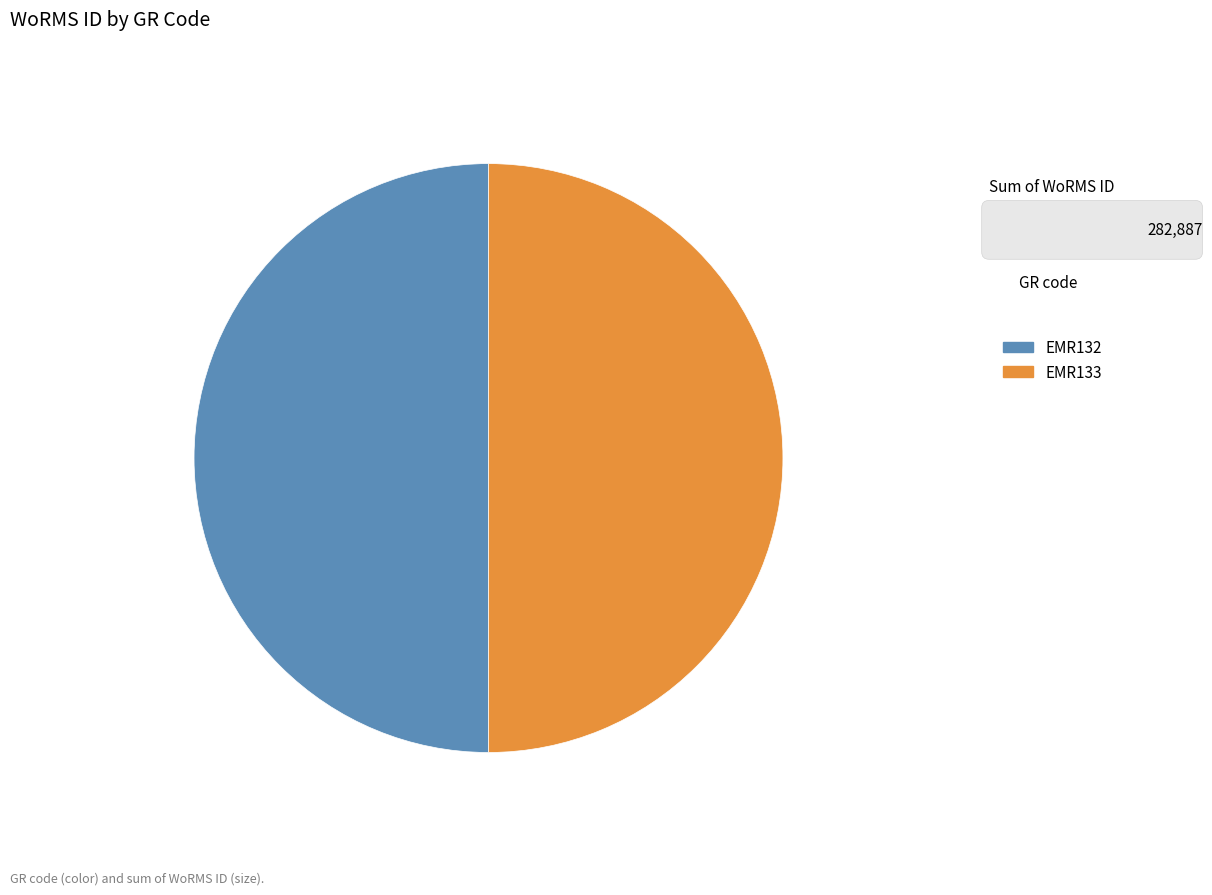

Combined, do EMR132 and EMR133 account for over 50%?

Yes